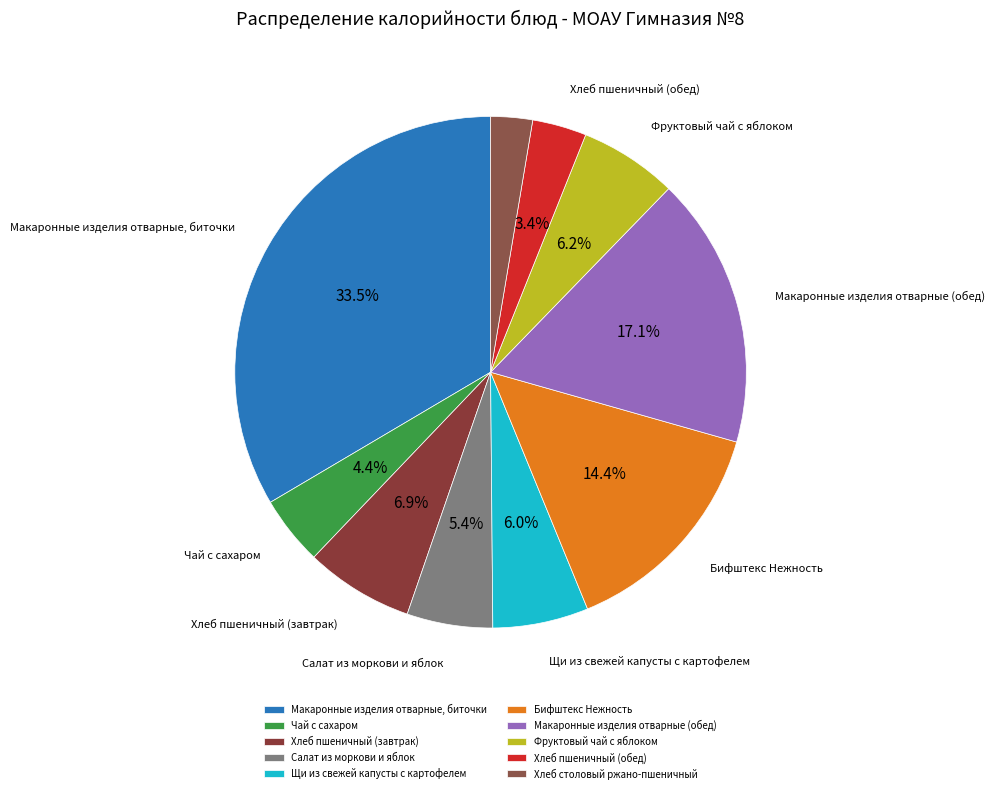

To the nearest percent, what portion does Хлеб пшеничный (завтрак) represent?

7%